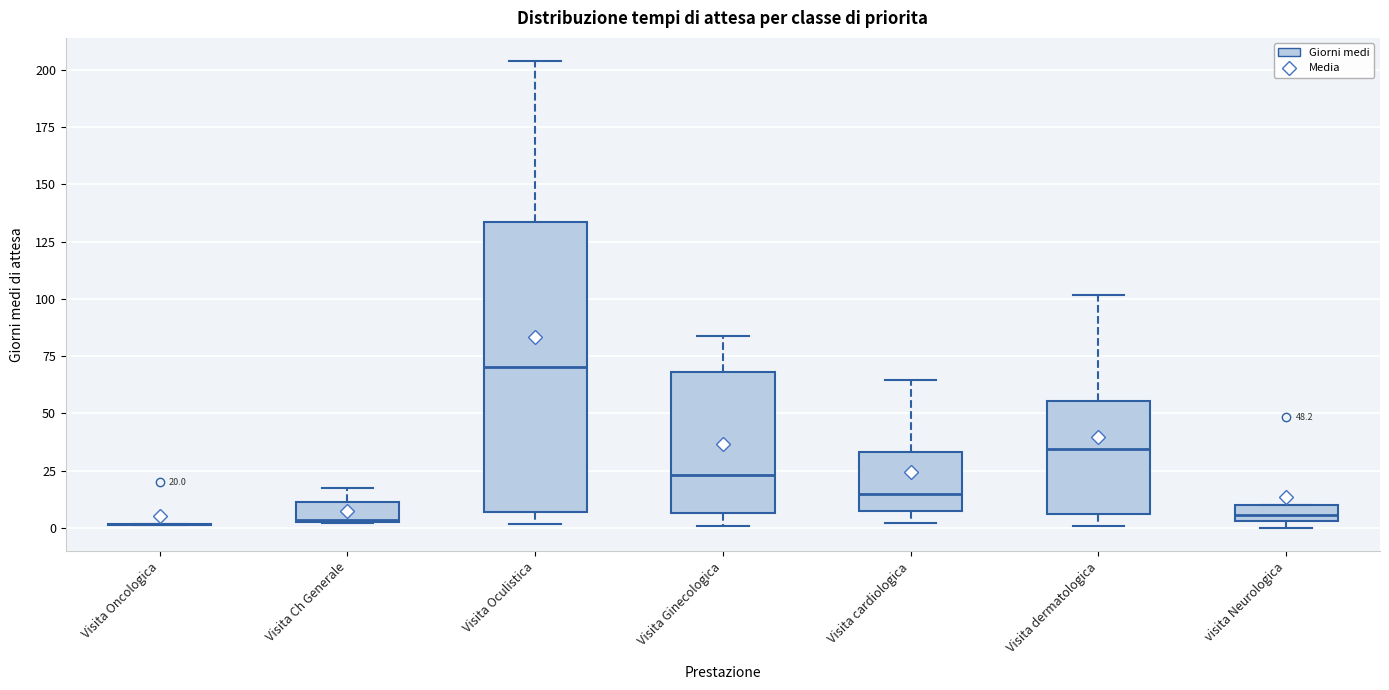

Comparing the boxes themselves (not the whiskers), which one is the tallest?

Visita Oculistica